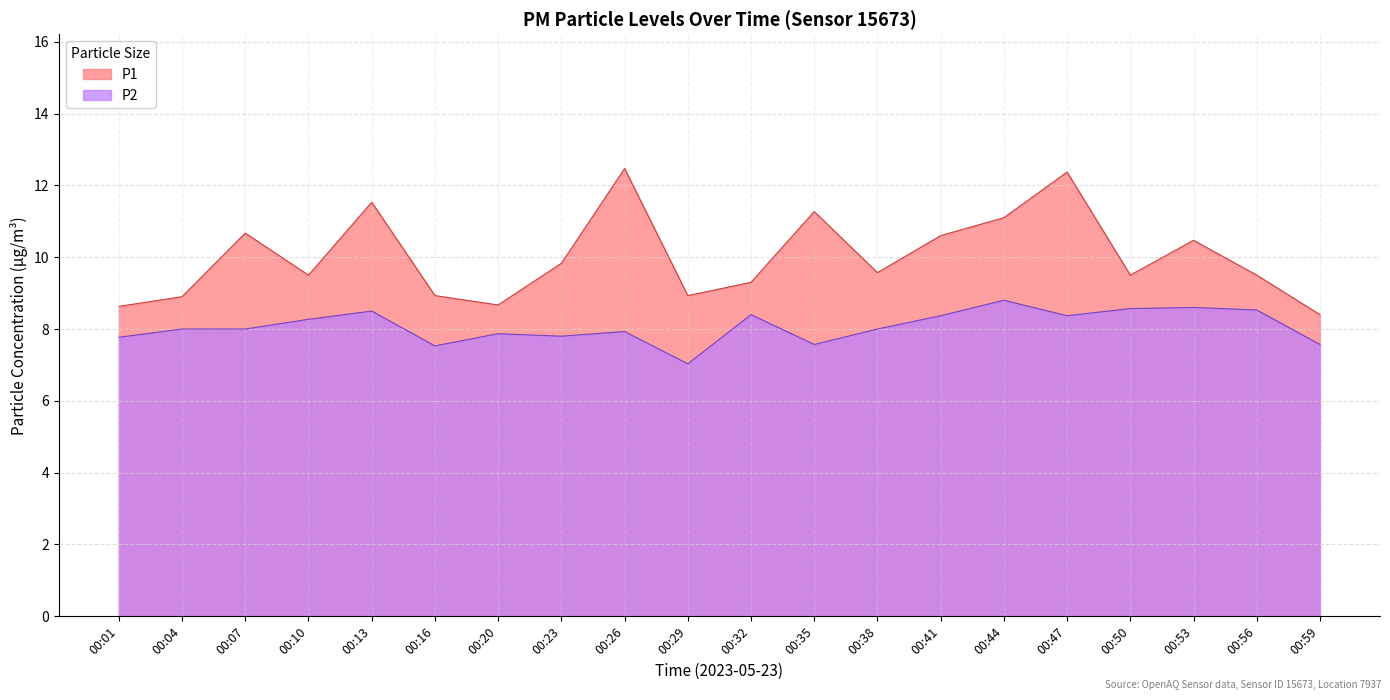

Which series has the widest spread of values?

P1